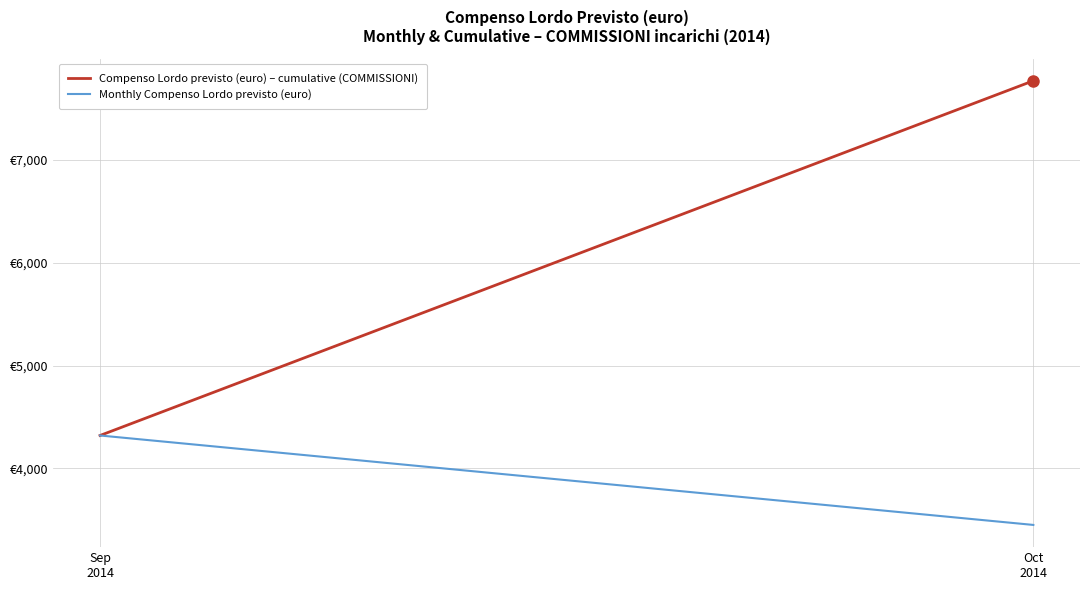

How many values in the Compenso Lordo previsto (euro) – cumulative (COMMISSIONI) series are below 7770?

1